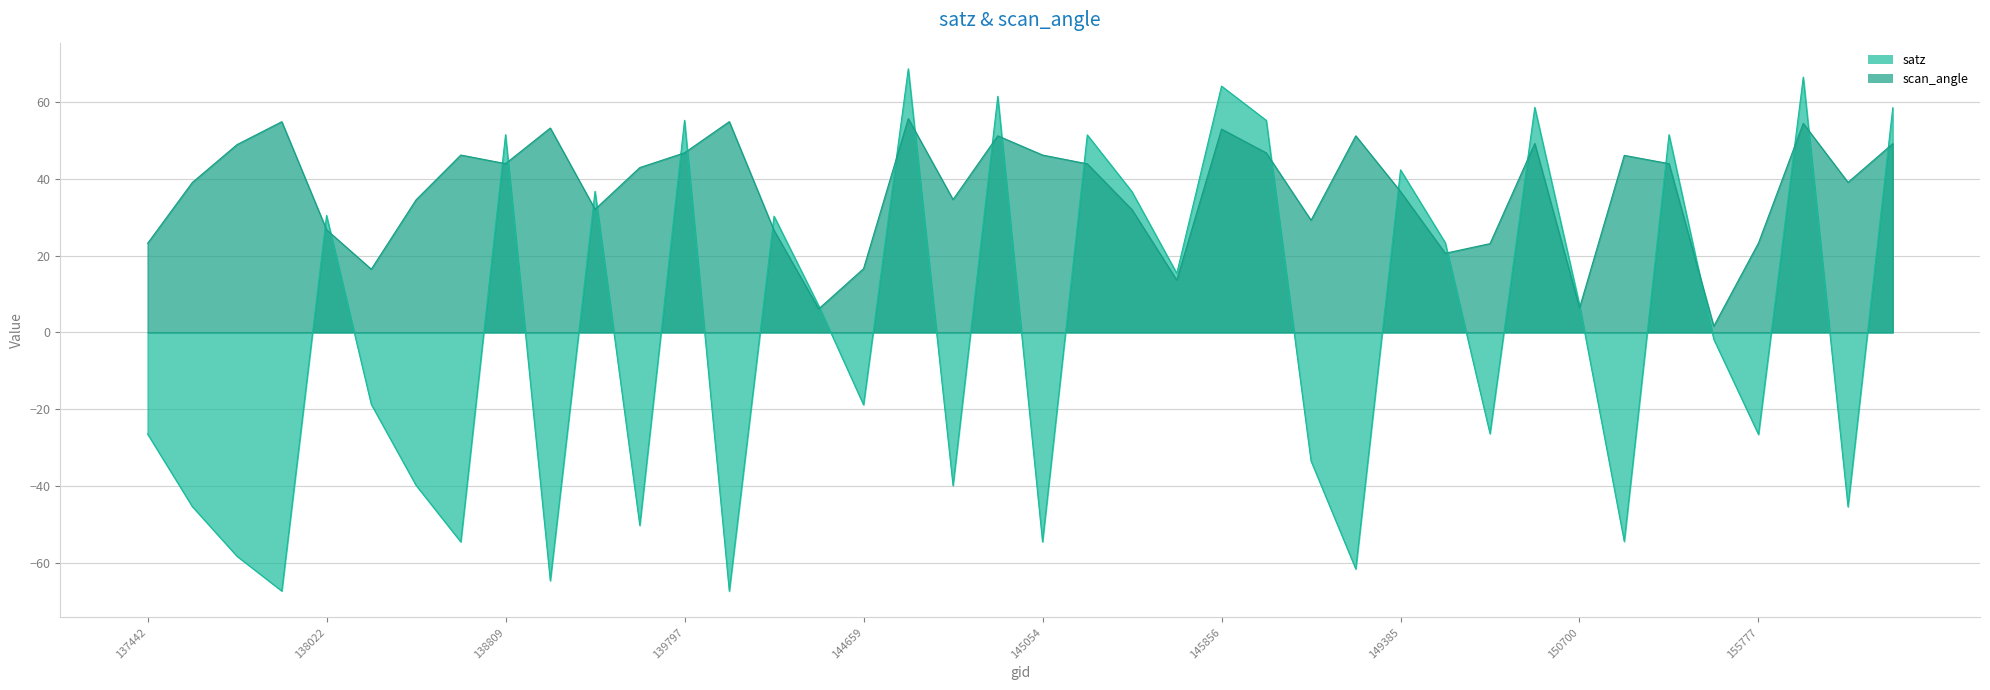

True or false: scan_angle has more than 1 interior local peaks.

True